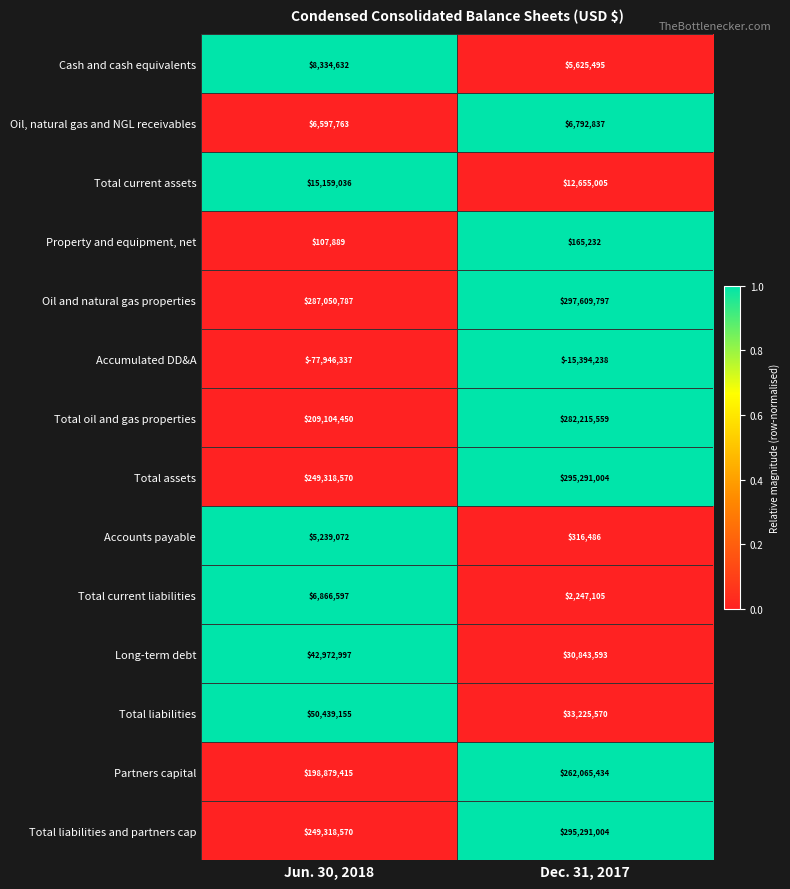

How many series are shown in this chart?

14